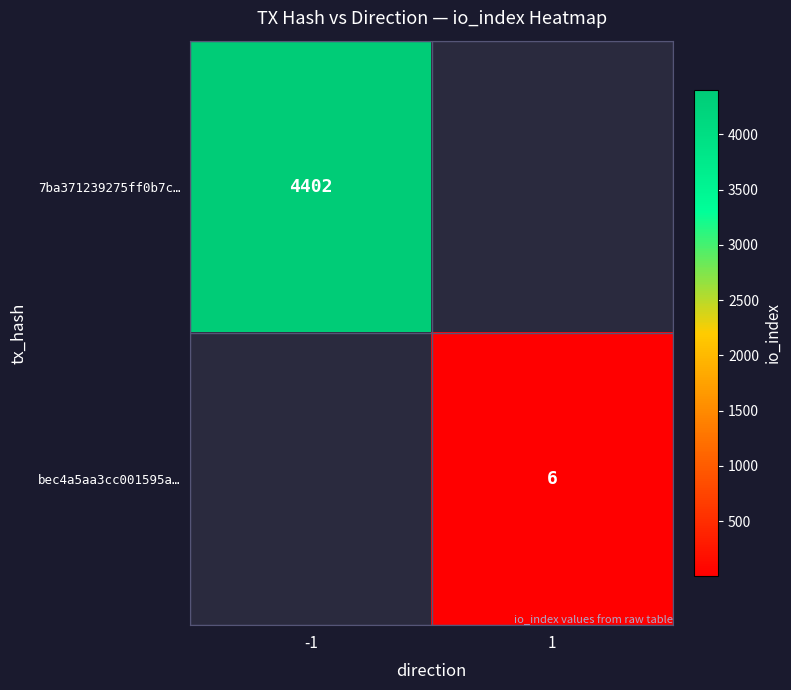

What is the minimum value shown in the chart?

6.0